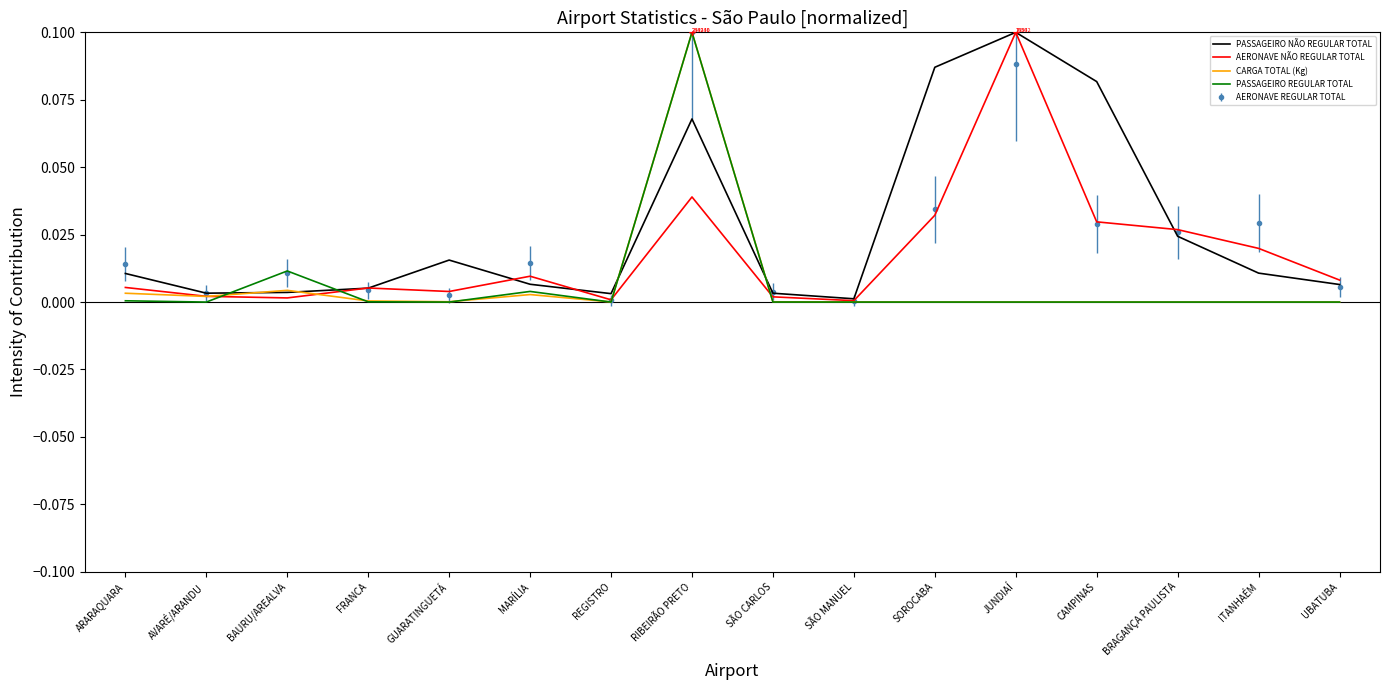

The PASSAGEIRO NÃO REGULAR TOTAL series shows 0.0 at SOROCABA. True or false?

False